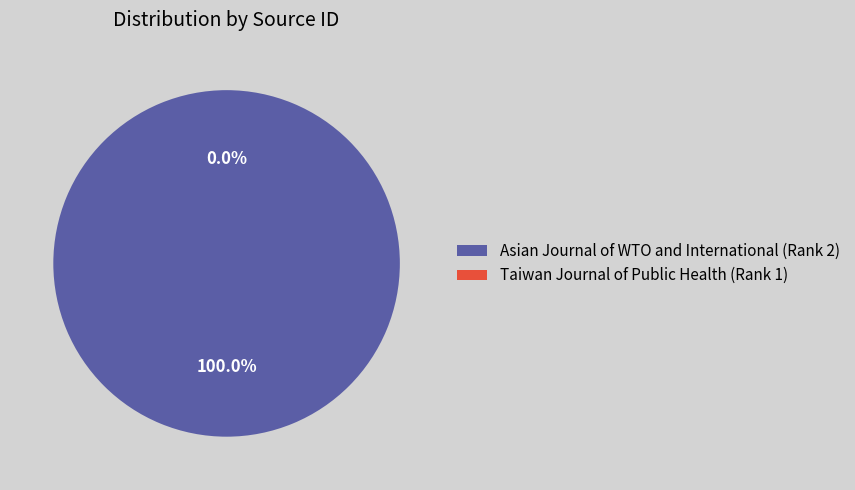

The Taiwan Journal of Public Health (Rank 1) slice represents 0% of the pie. True or false?

True